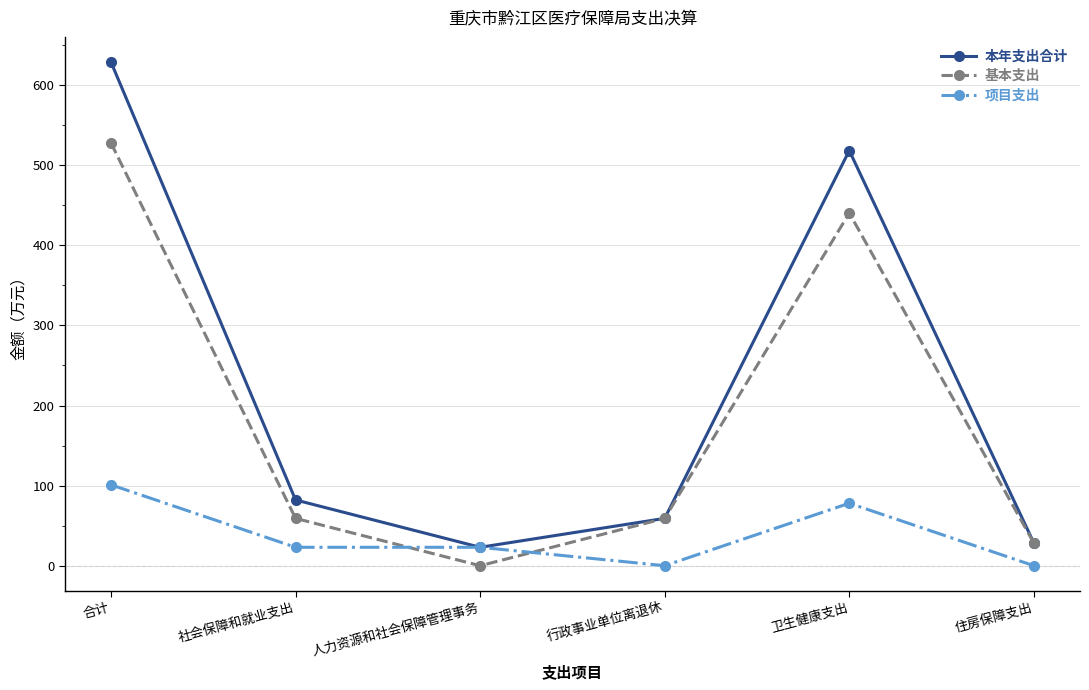

Reading left to right, transcribe all the data shown in this chart.

本年支出合计: 合计=628.9	社会保障和就业支出=82.1	人力资源和社会保障管理事务=23.0	行政事业单位离退休=59.1	卫生健康支出=518.4	住房保障支出=28.4
基本支出: 合计=527.9	社会保障和就业支出=59.1	人力资源和社会保障管理事务=0.0	行政事业单位离退休=59.1	卫生健康支出=440.4	住房保障支出=28.4
项目支出: 合计=101.0	社会保障和就业支出=23.0	人力资源和社会保障管理事务=23.0	行政事业单位离退休=0.0	卫生健康支出=78.0	住房保障支出=0.0